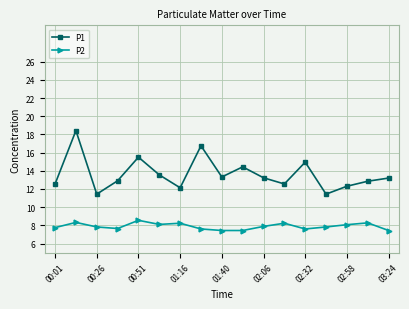

Which series has the largest range (max minus min)?

P1